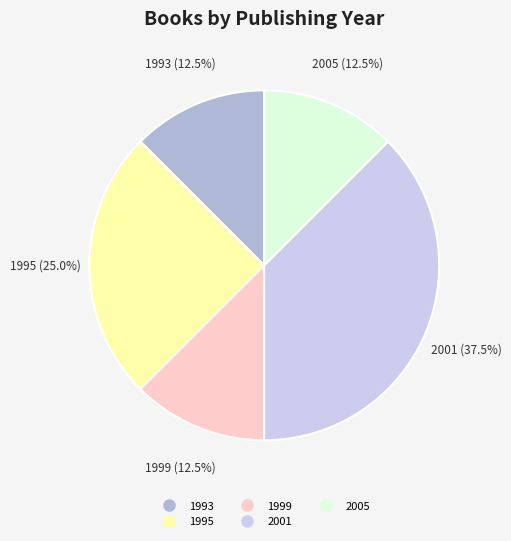

Is there a majority slice in this chart?

No